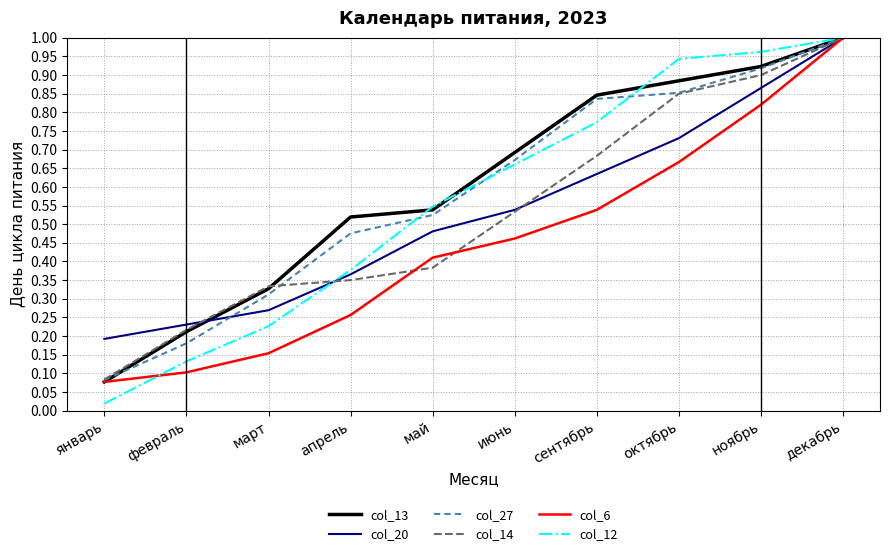

Rank the categories by col_20 value from highest to lowest.

декабрь, ноябрь, октябрь, сентябрь, июнь, май, апрель, март, февраль, январь